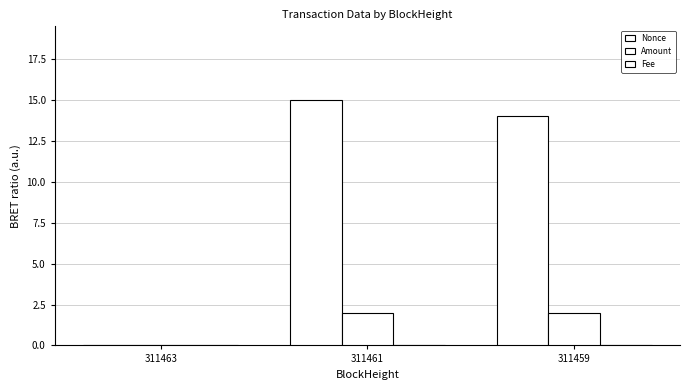

How many categories are shown in the chart?

3